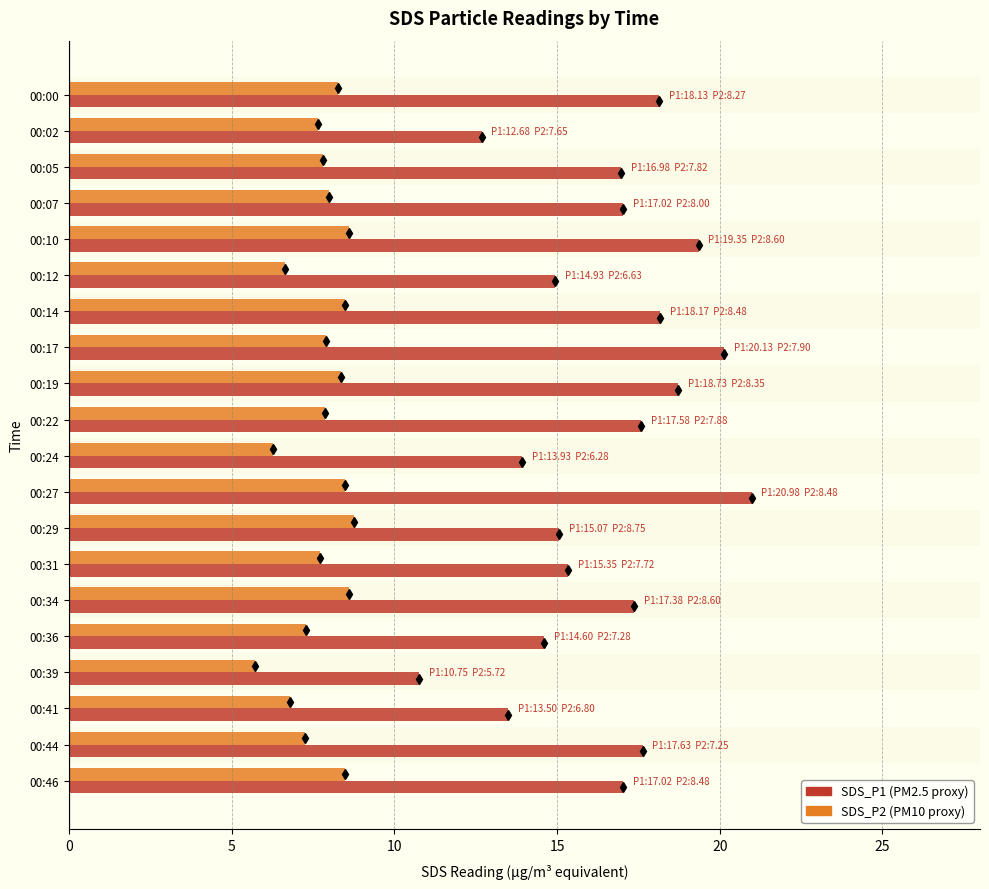

At which category is the sum across all series the highest?

00:27